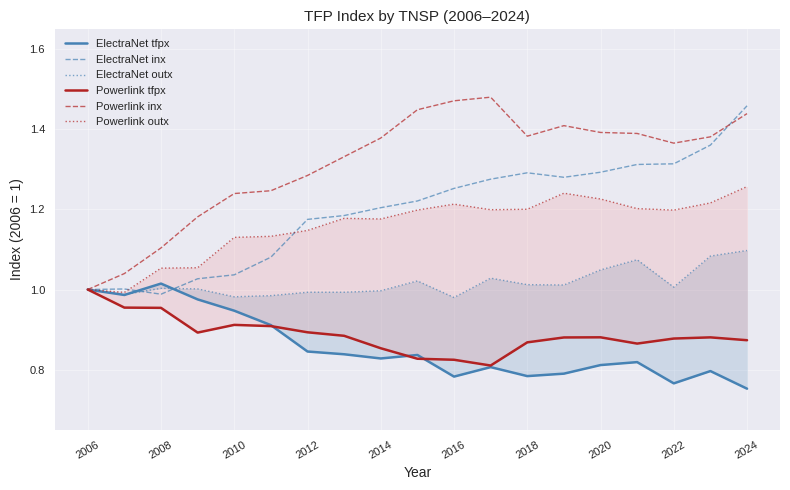

Which series has the largest total across all categories?

Powerlink inx